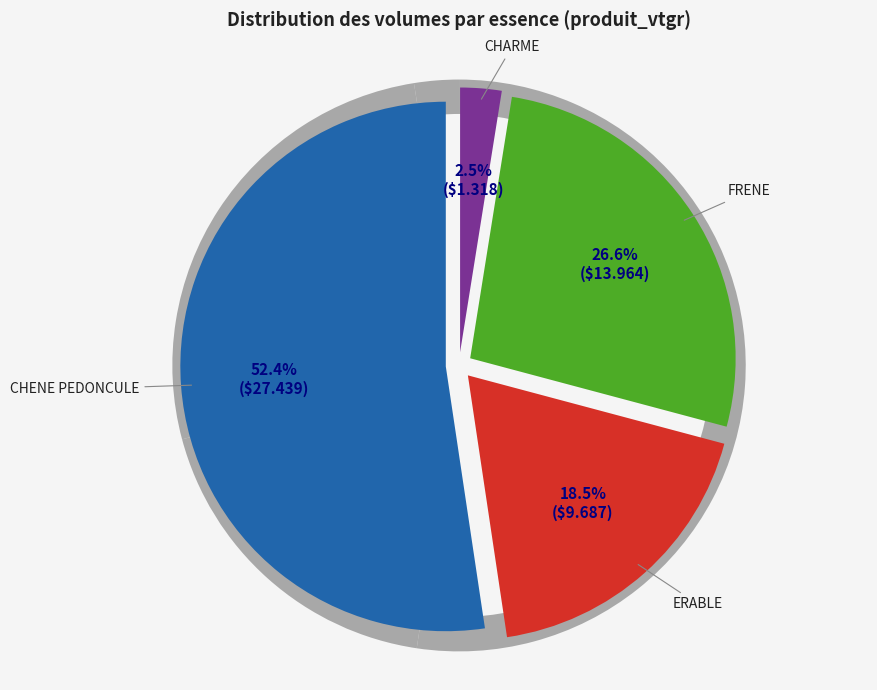

Rank the categories by value from highest to lowest.

CHENE PEDONCULE, FRENE, ERABLE, CHARME